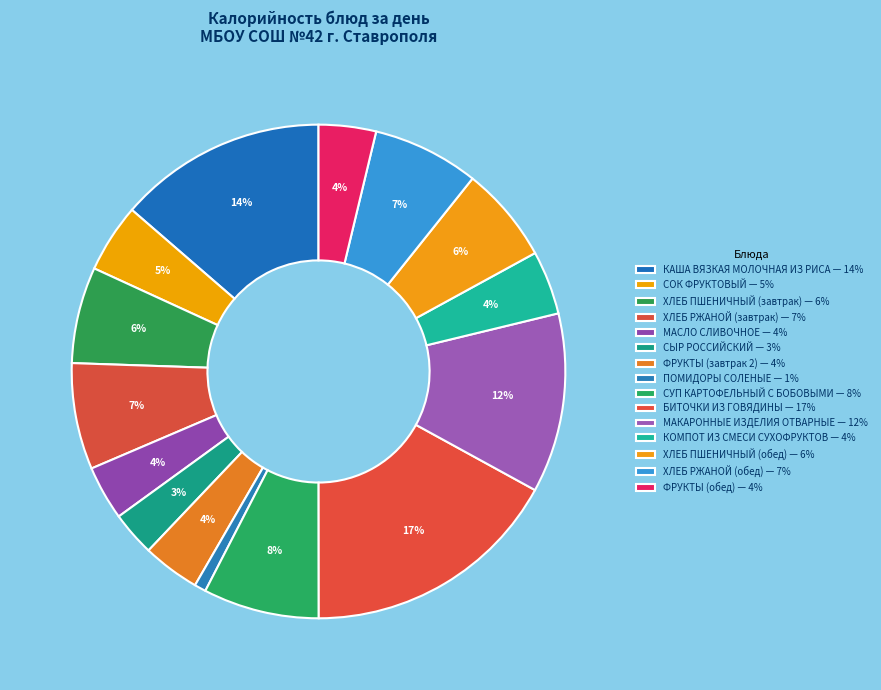

How many slices are in this pie chart?

15